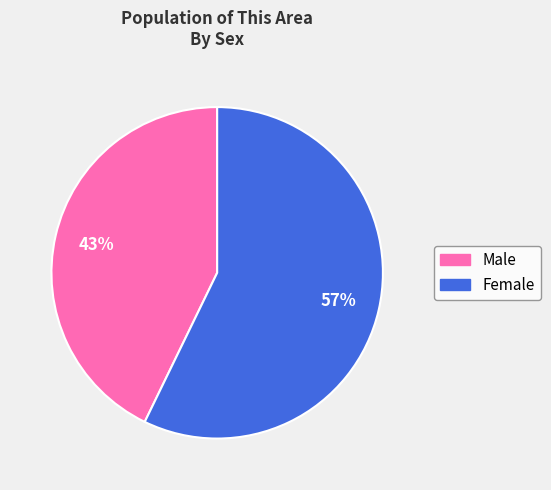

To the nearest percent, what percentage of the pie is Female?

57%